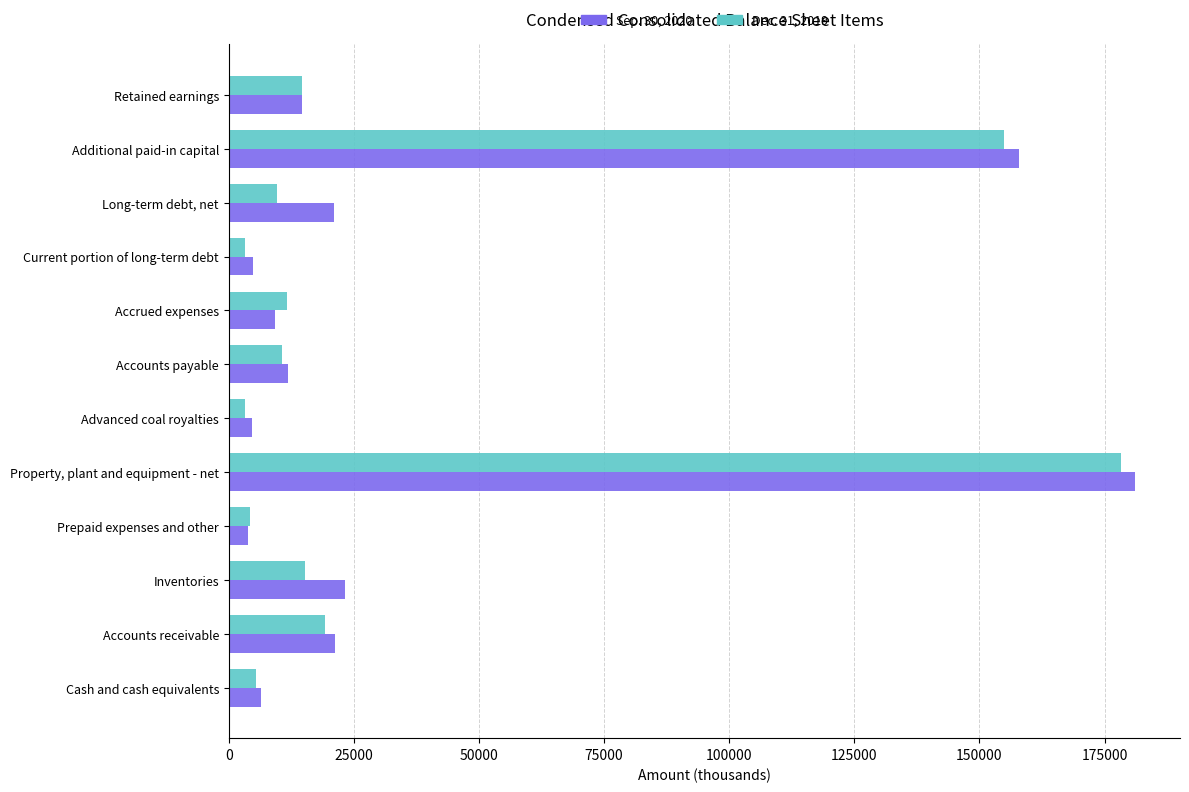

True or false: Dec. 31, 2019 has a value of 4274 at Prepaid expenses and other.

True